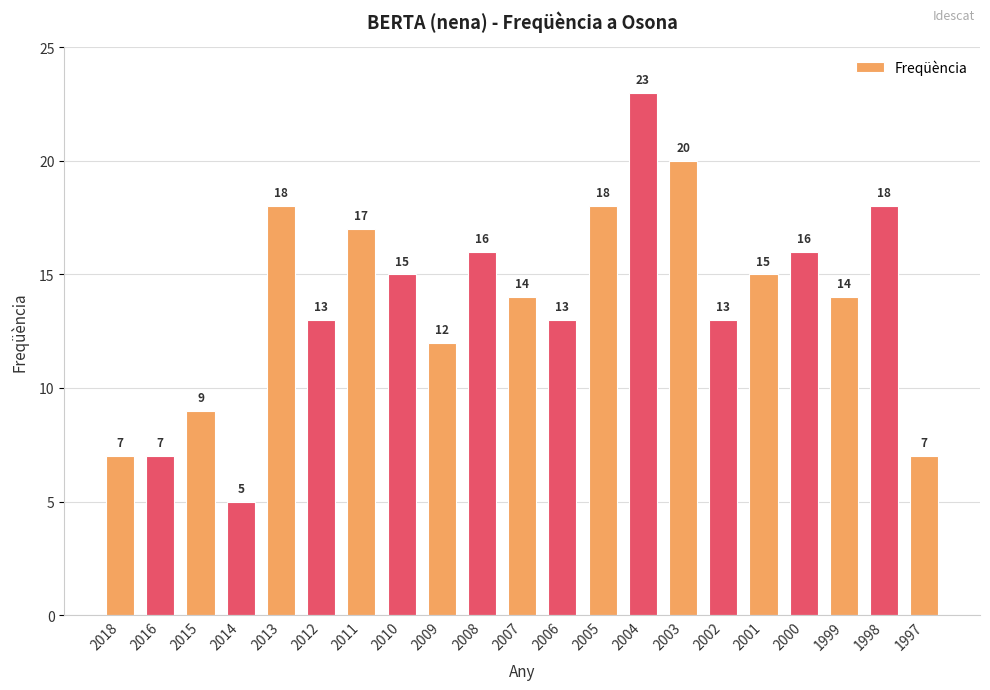

Does the chart contain stacked bars?

No